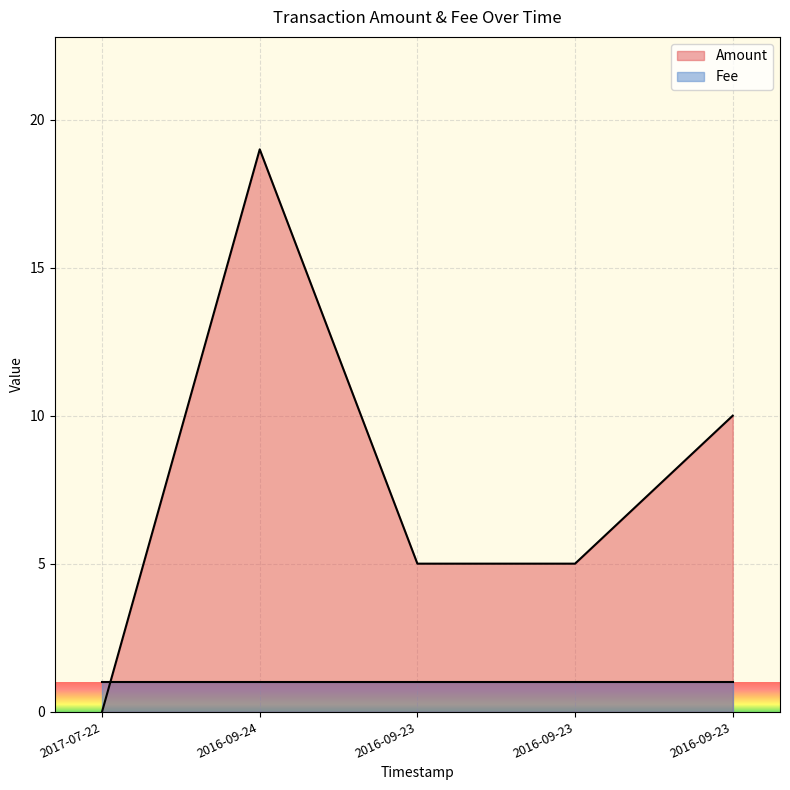

Does the chart display data point markers on the line(s)?

No